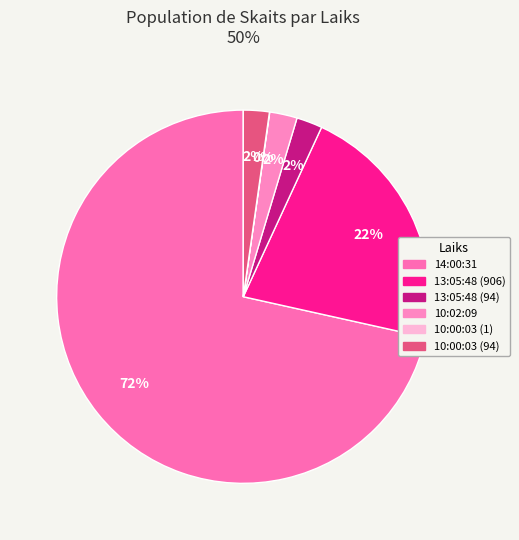

How many segments does this pie chart have?

6